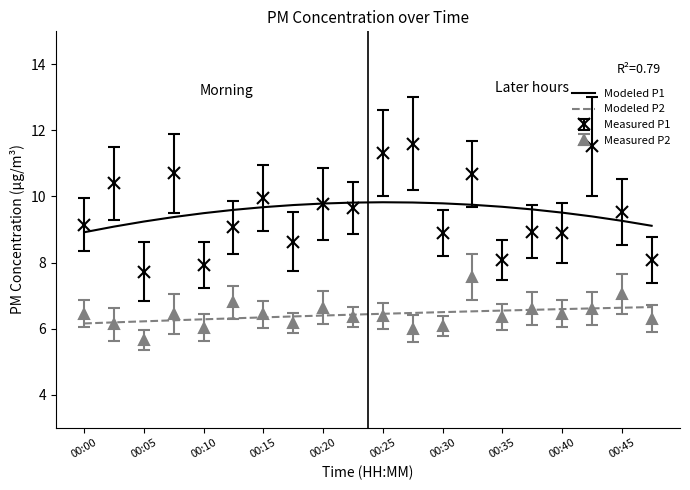

Rank the series by their maximum value, from lowest to highest.

Modeled P2, Measured P2, Modeled P1, Measured P1